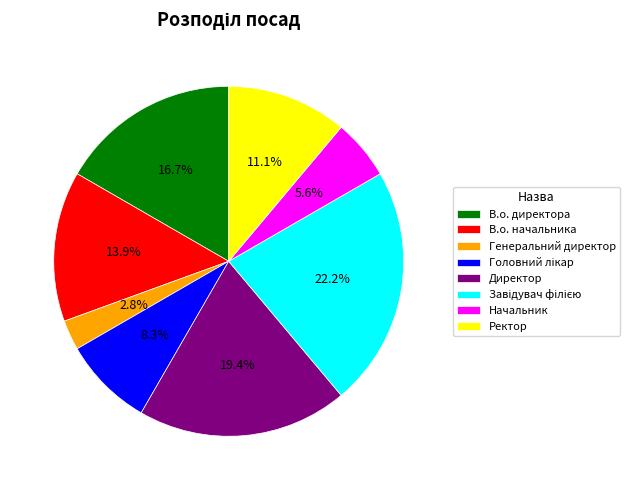

Which has a higher value, Генеральний директор or В.о. начальника?

В.о. начальника